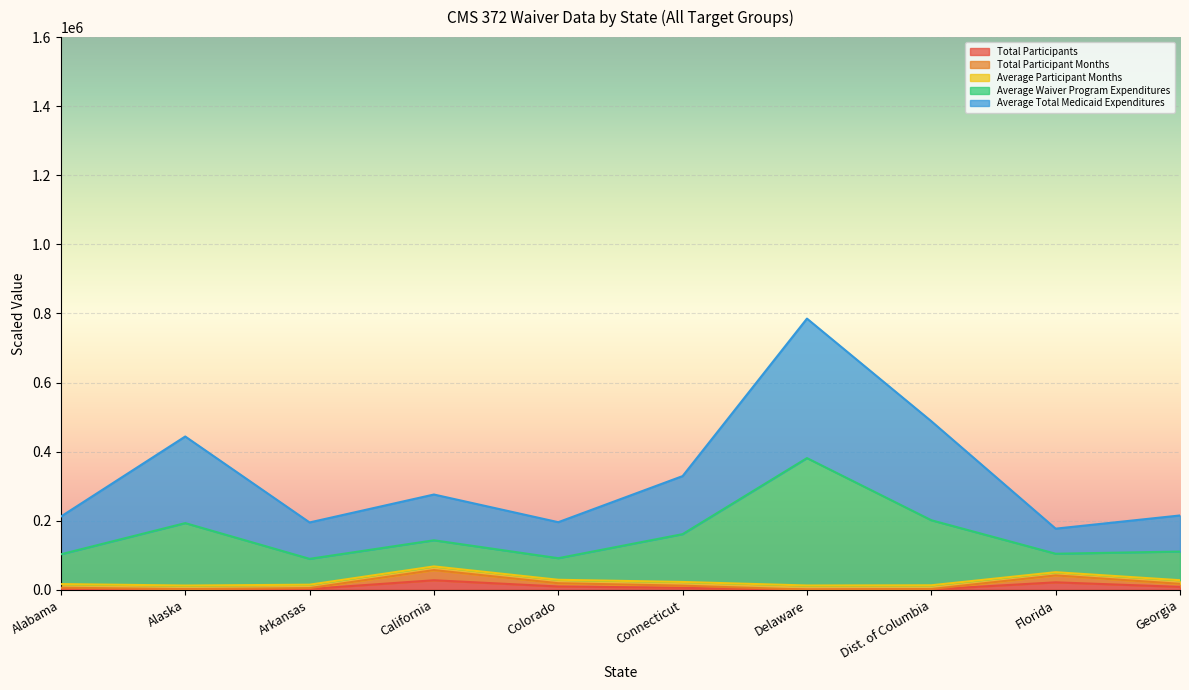

Where is the first local minimum for Average Waiver Program Expenditures?

Arkansas